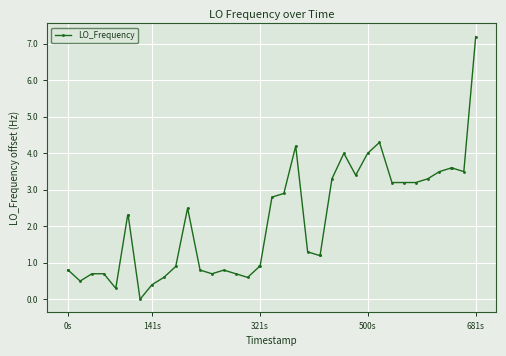

True or false: the data has more than 0 interior local peaks.

True